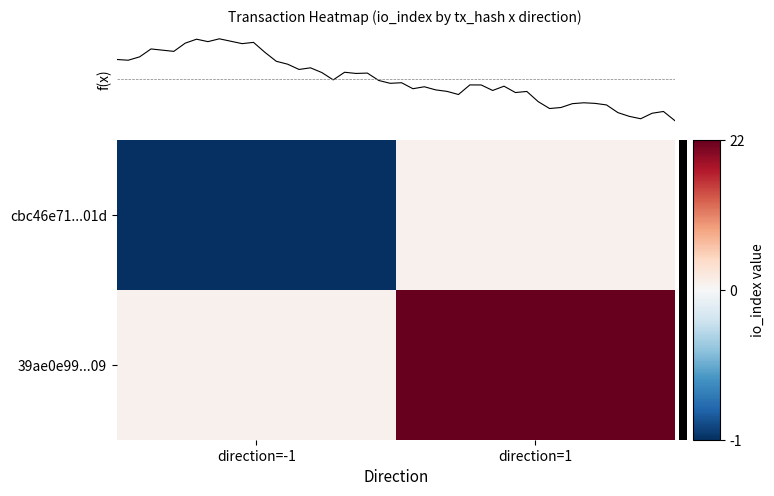

At which label does 39ae0e99...09 reach its minimum?

direction=-1